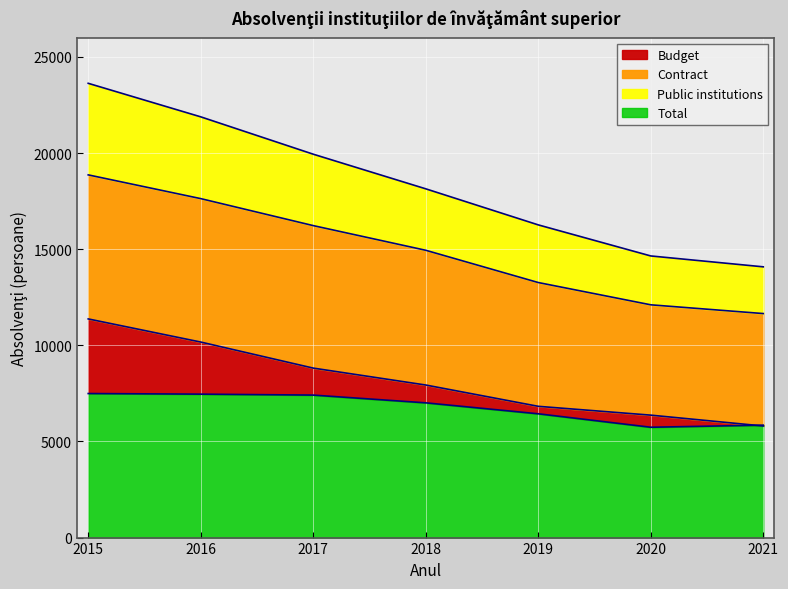

At which label does Contract first exceed 7936?

2015